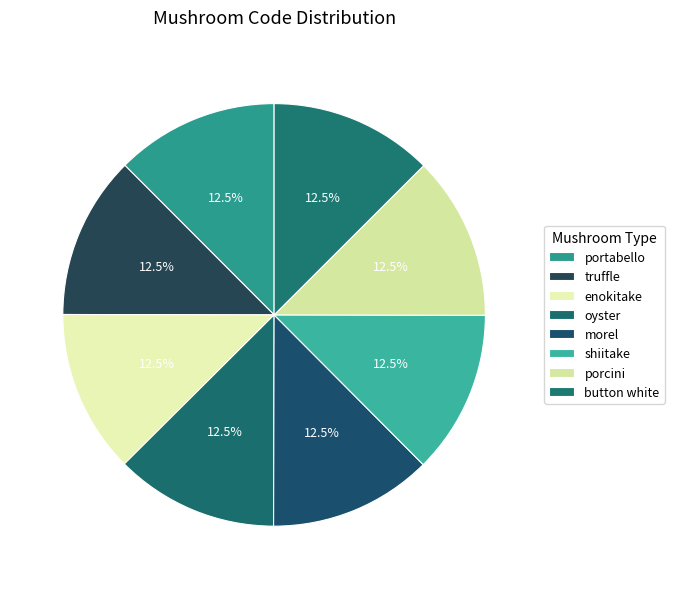

Which category has the biggest portion of the pie?

button white